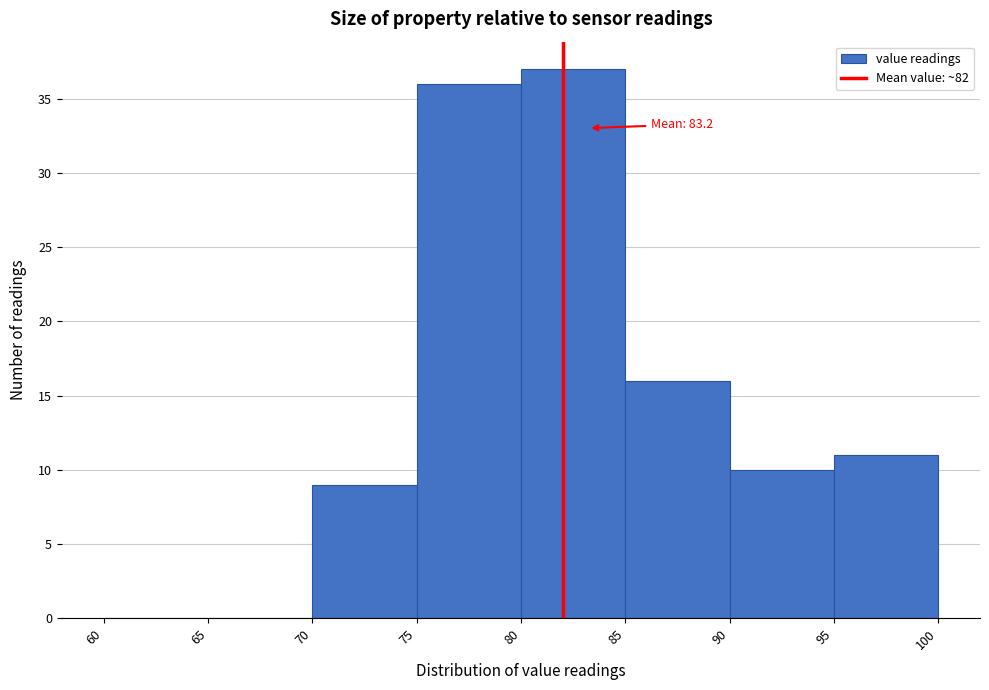

Over which range of the x-axis is the bar tallest?

80 to 85